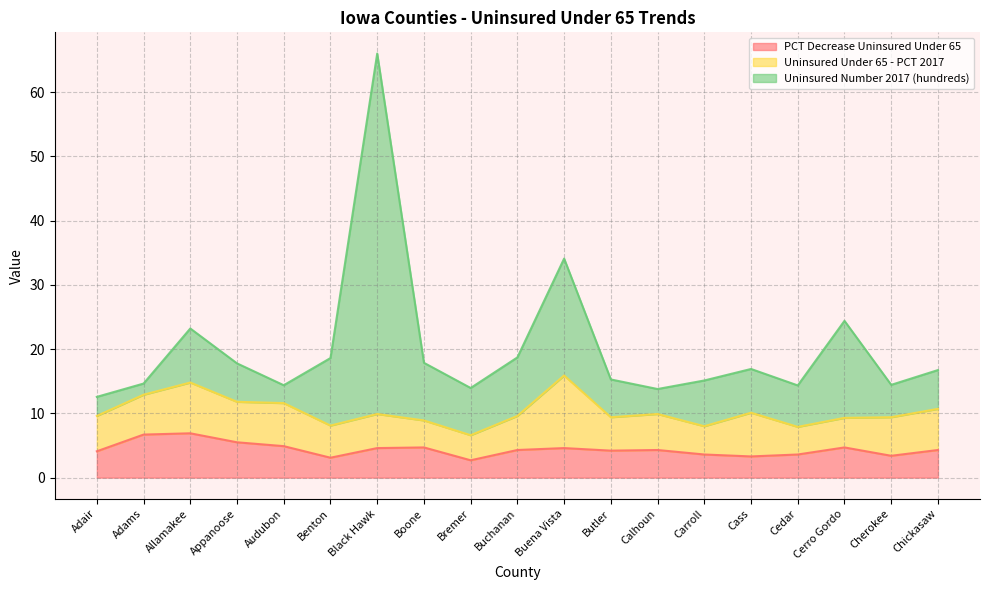

What is the maximum value for PCT Decrease Uninsured Under 65?

6.9